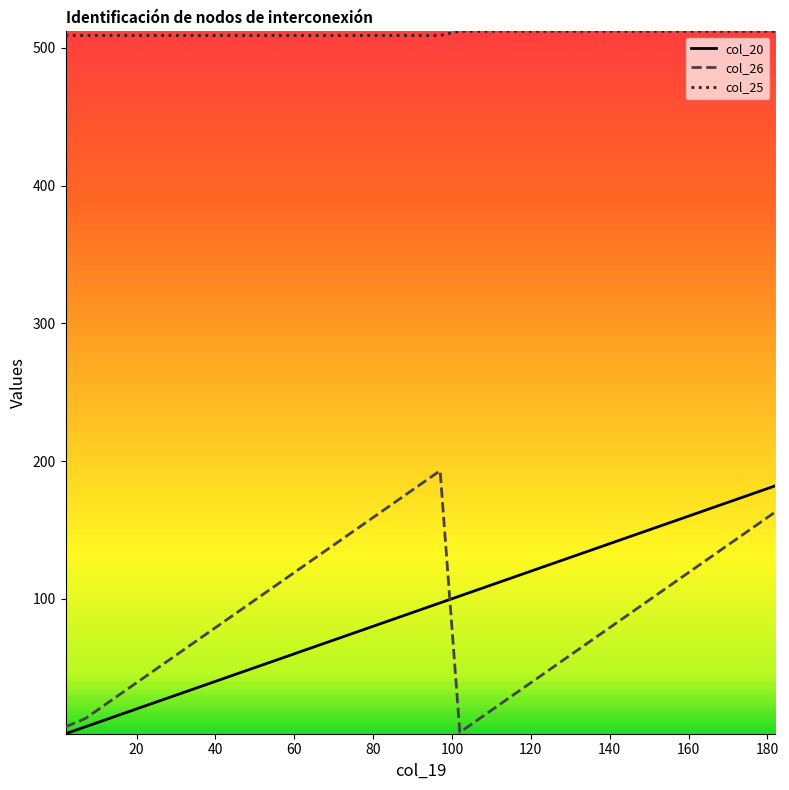

True or false: col_25 and col_26 intersect in this chart.

False